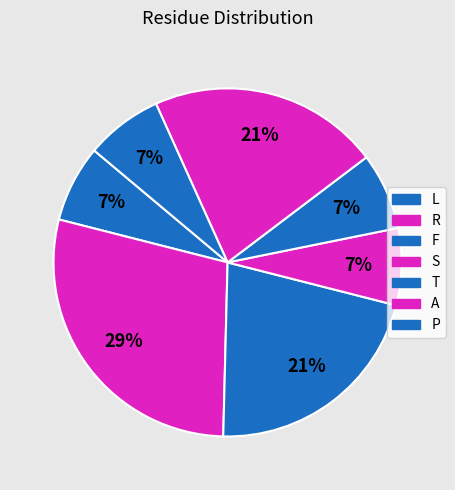

Count the number of slices in the pie.

7